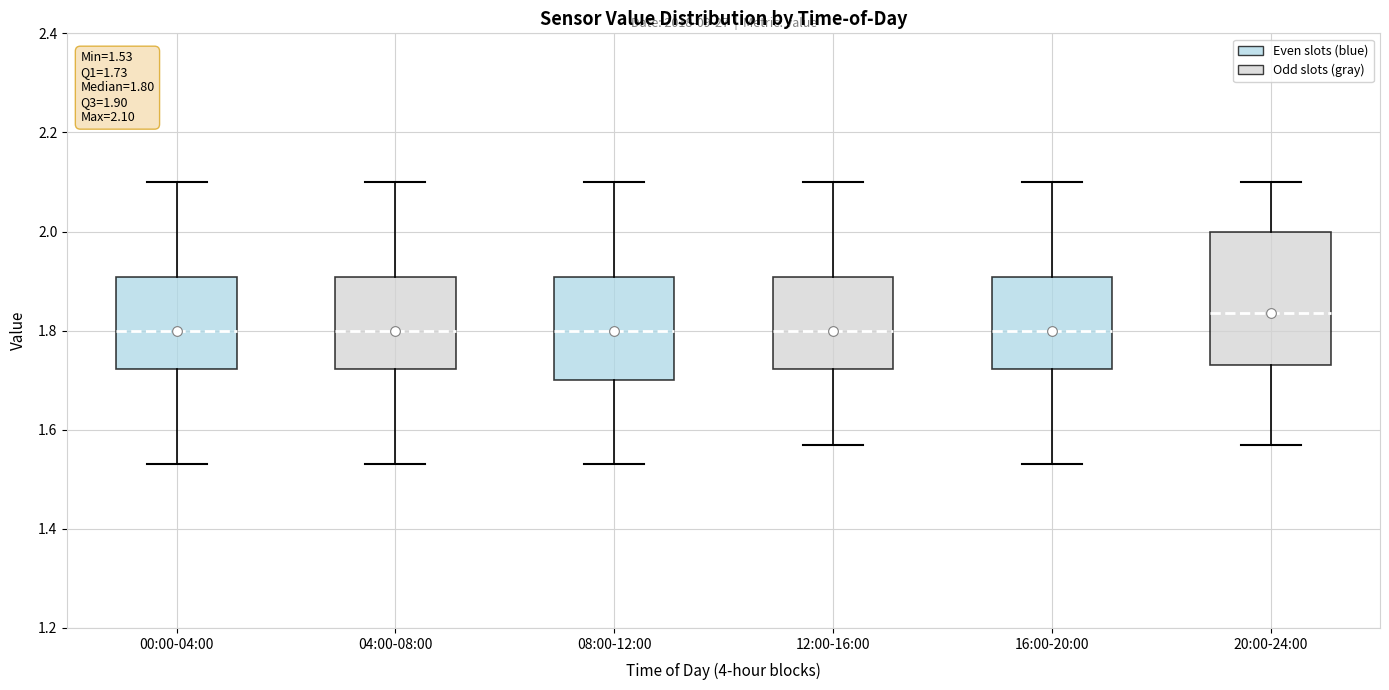

Which box is the tallest, from its lower edge to its upper edge?

20:00-24:00